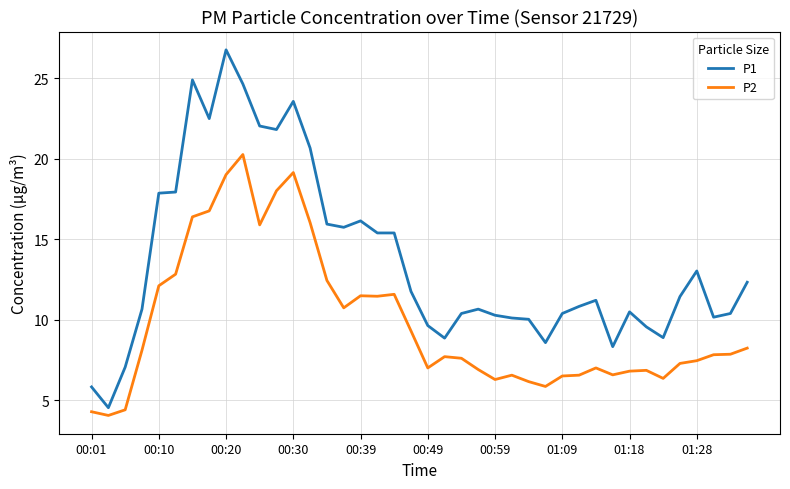

Which series has the largest total across all categories?

P1